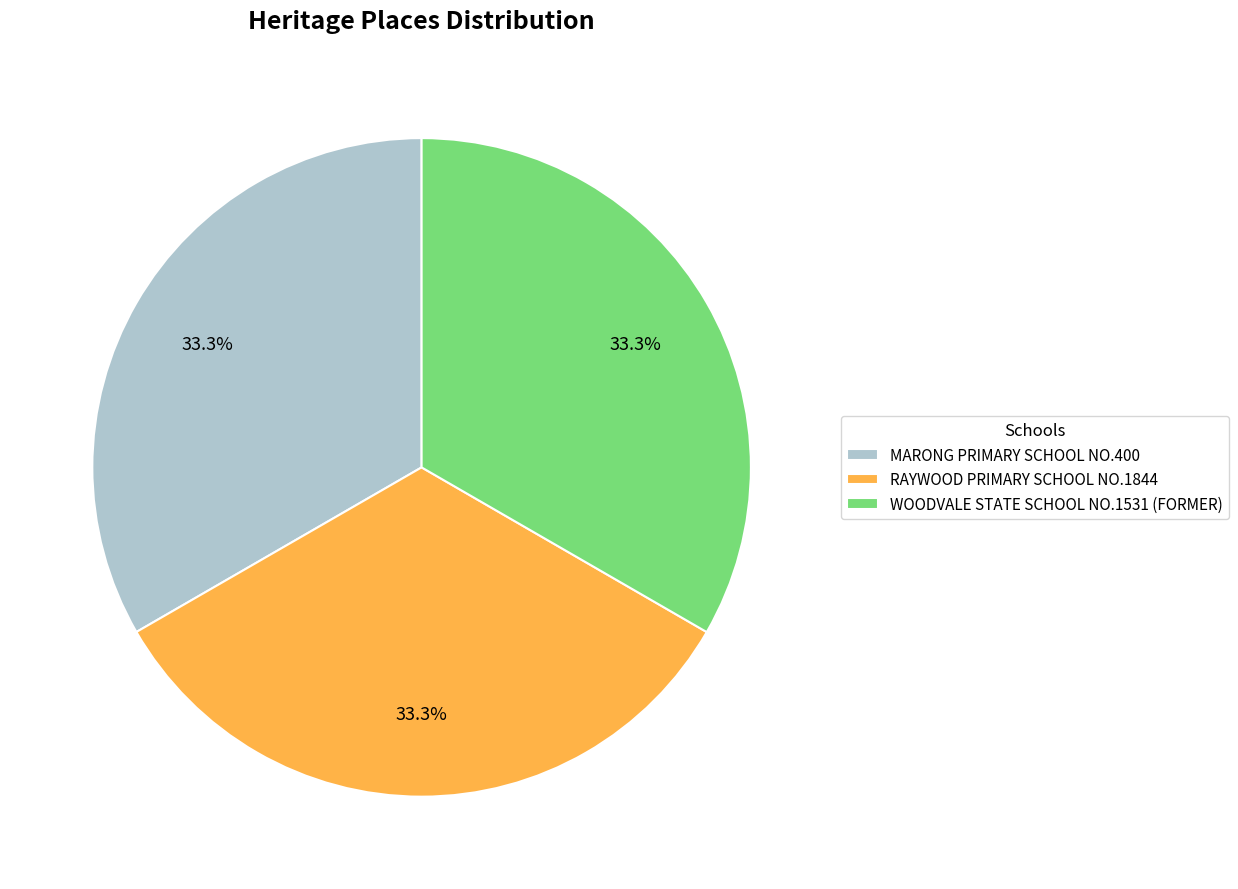

The WOODVALE STATE SCHOOL NO.1531 (FORMER) slice represents 39% of the pie. True or false?

False